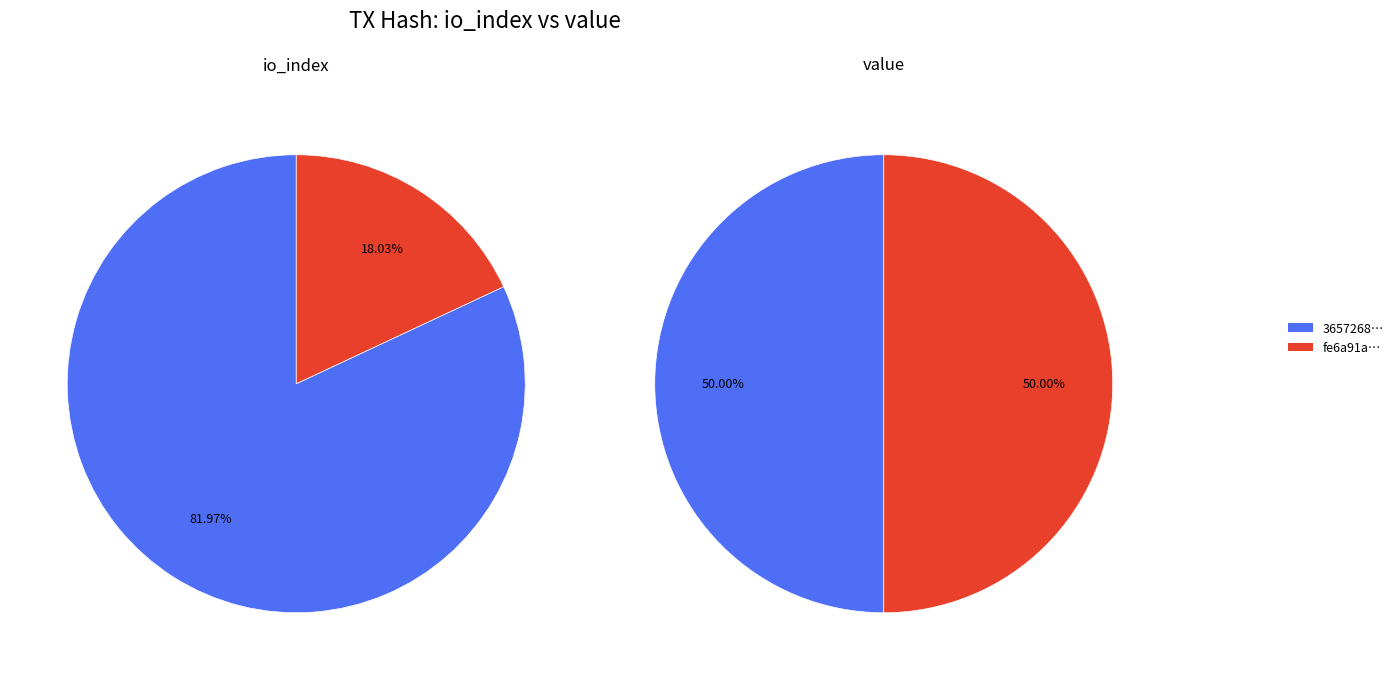

Is it true that values_value is 50% of the pie?

True